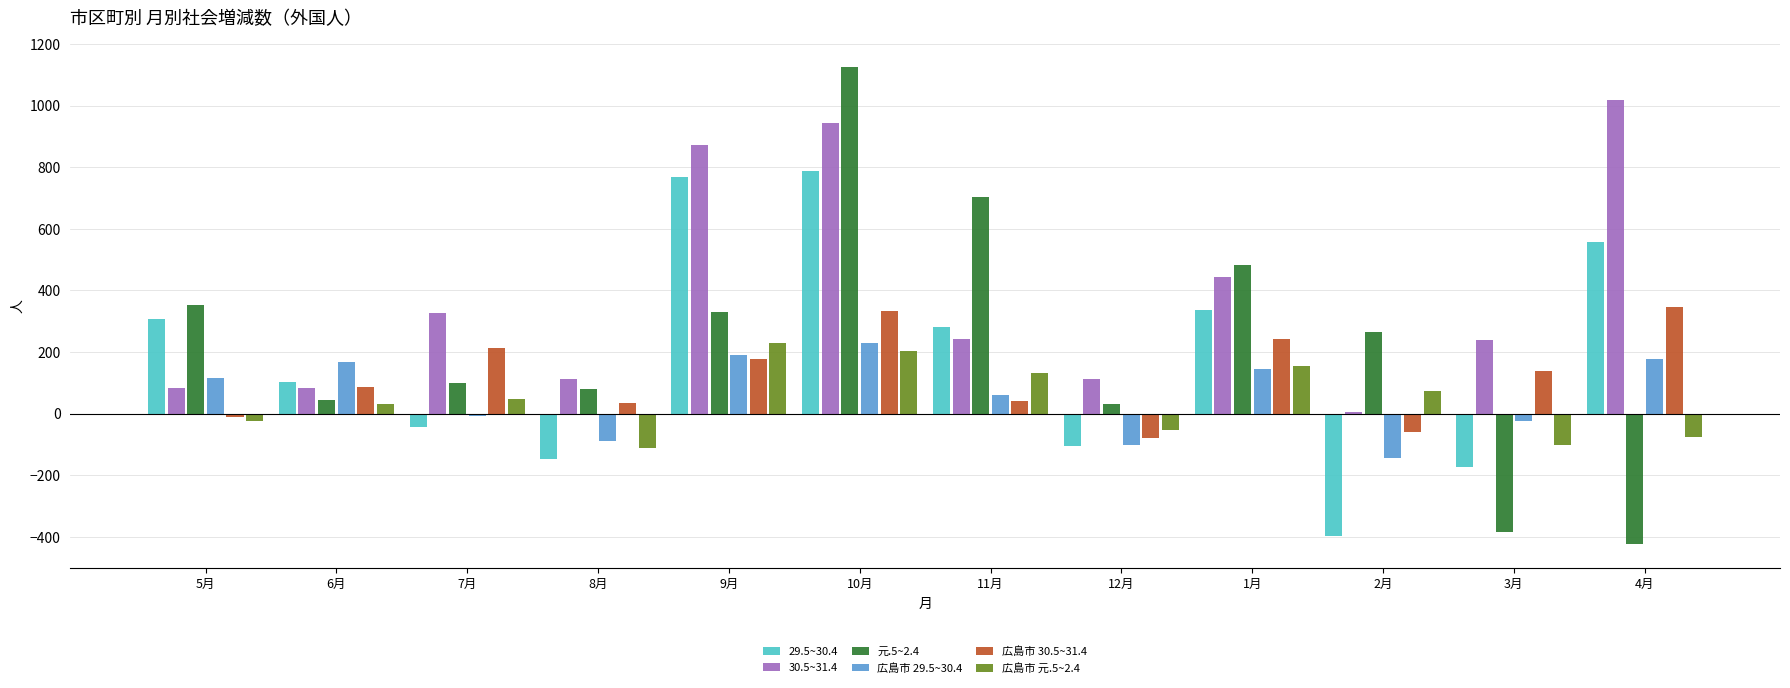

At which category is the sum across all series the highest?

10月